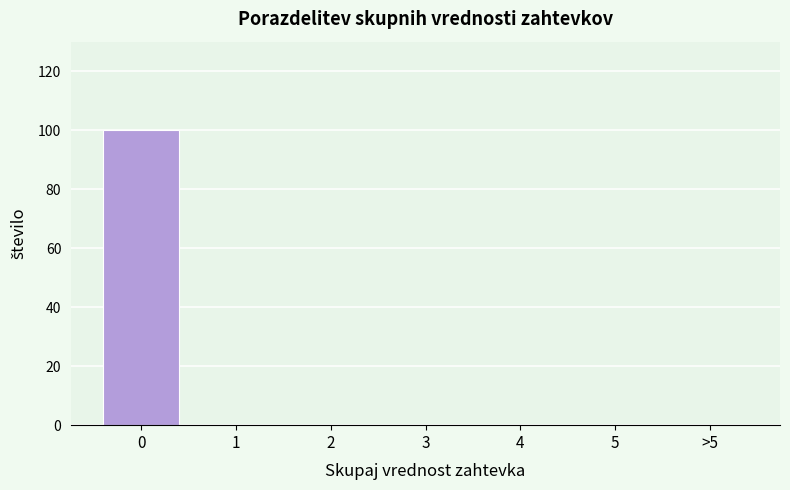

Reading left to right, extract all data points from this chart.

0=100	1=0	2=0	3=0	4=0	5=0	>5=0